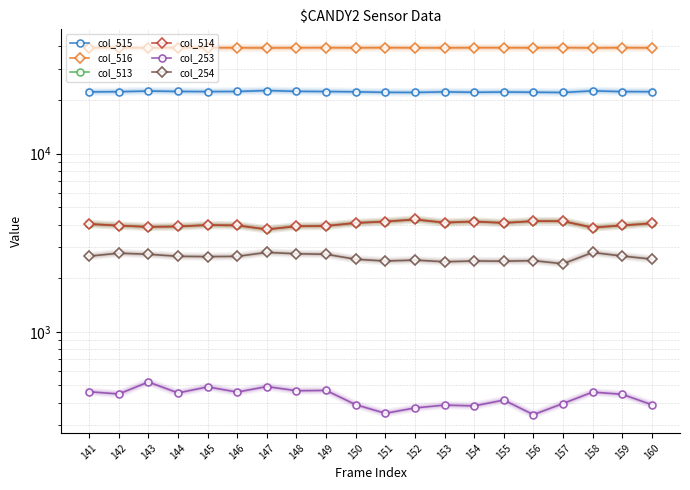

True or false: col_513 and col_514 intersect in this chart.

False